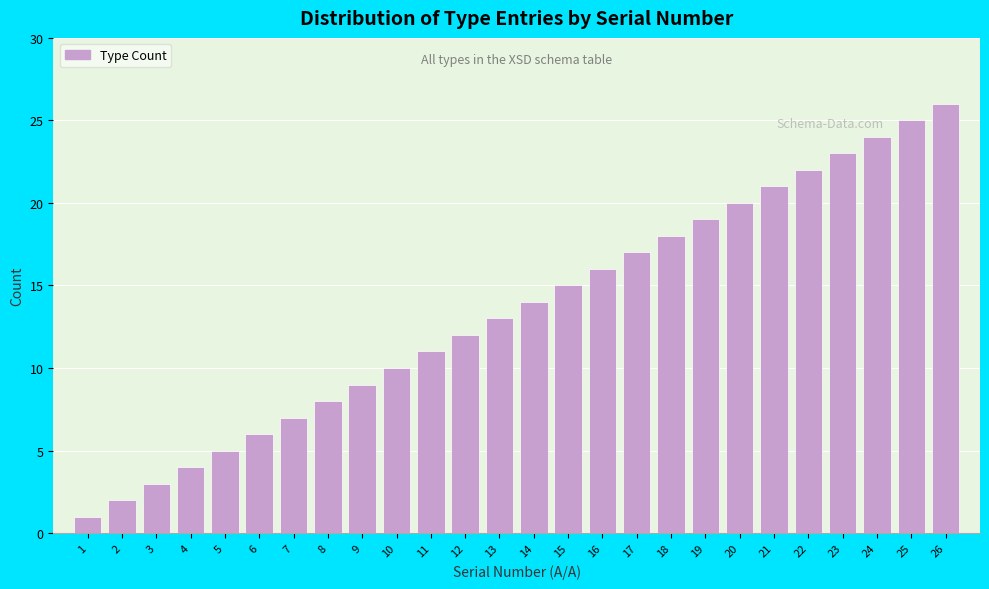

What is the sum of all values?

351